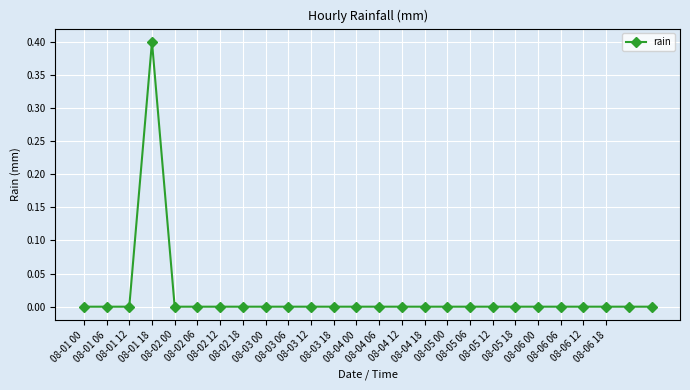

What is the difference between the maximum and minimum values?

0.4